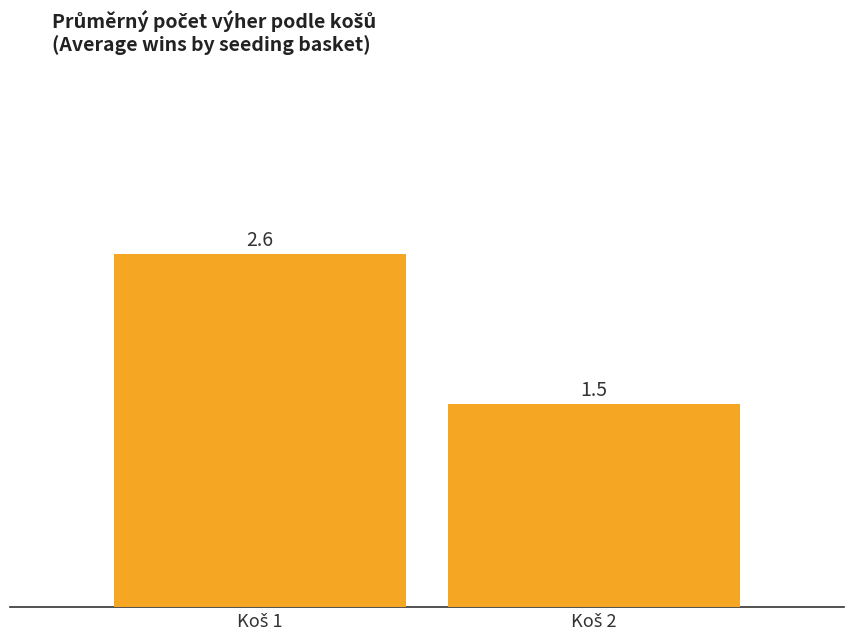

What is the minimum value shown in the chart?

1.5